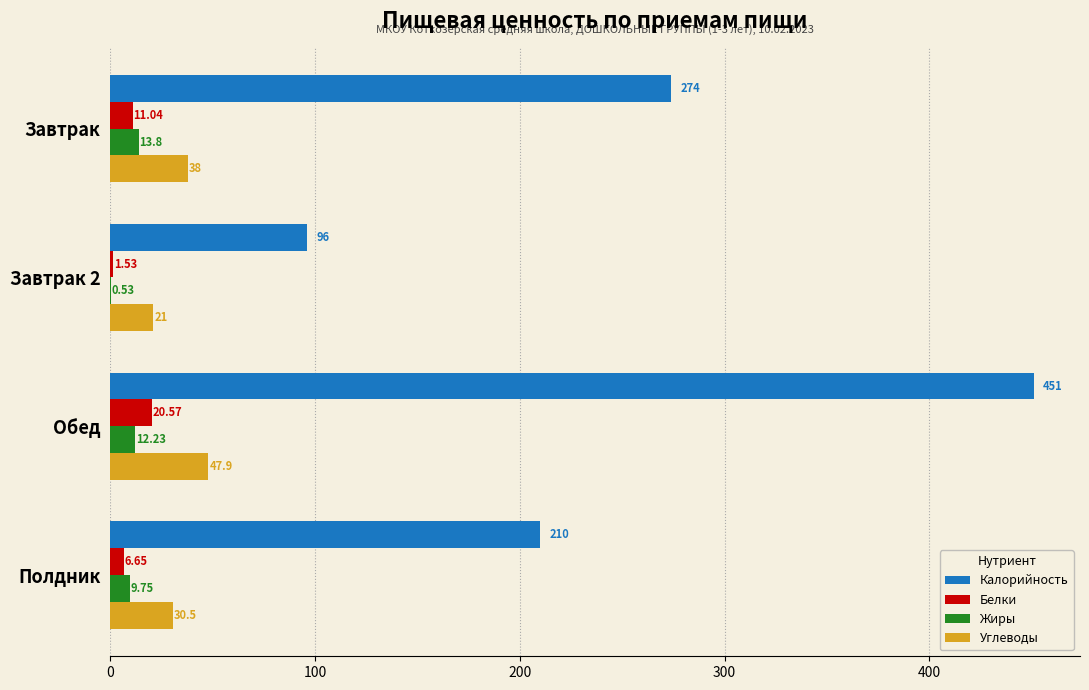

Which category has the highest value in the Углеводы series?

Обед